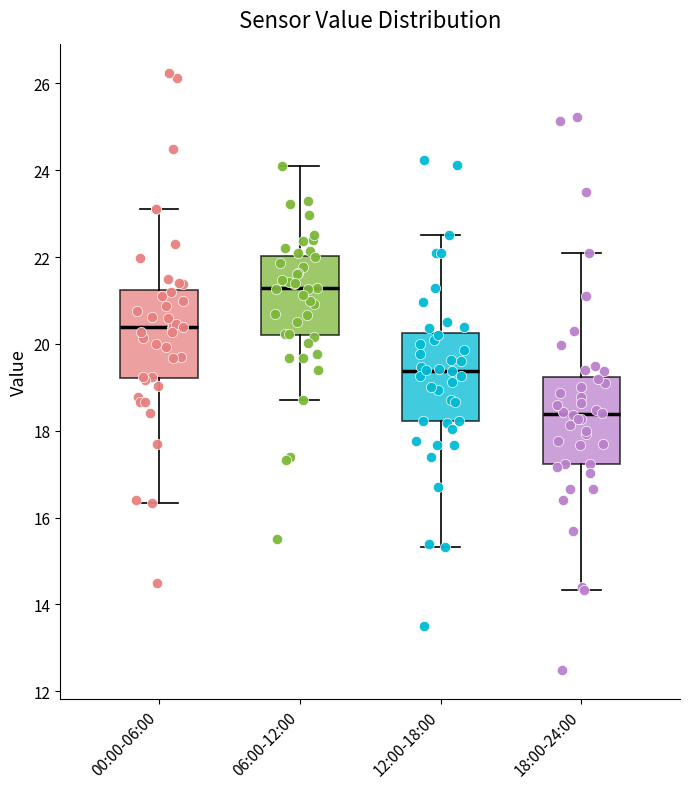

Which box has the lowest median line?

18:00-24:00